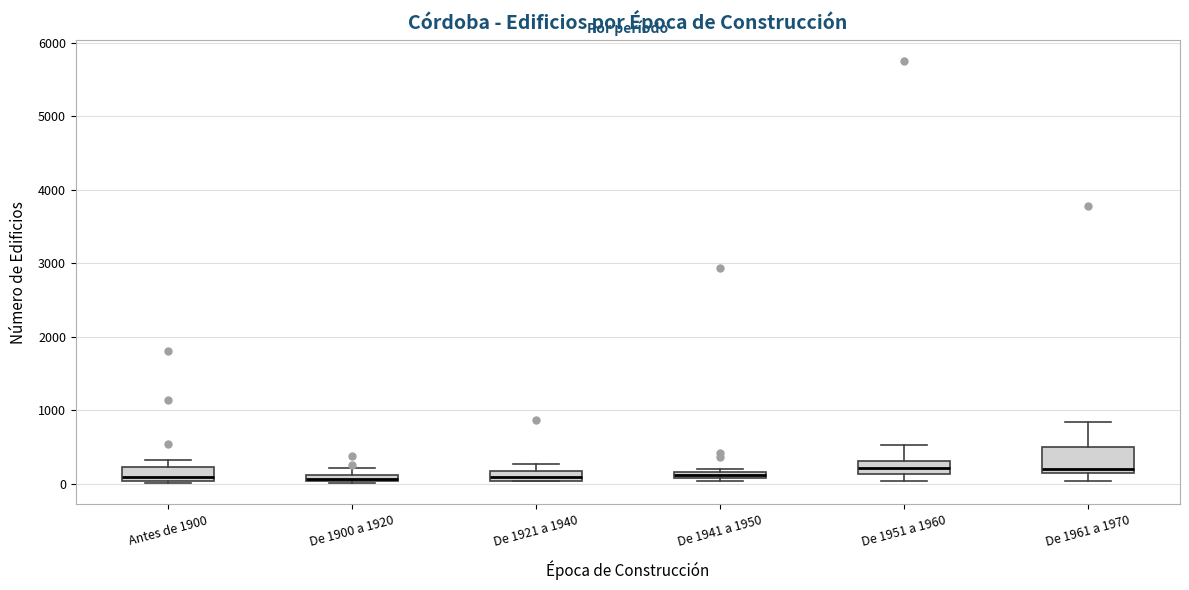

Comparing the boxes themselves (not the whiskers), which one is the tallest?

De 1961 a 1970